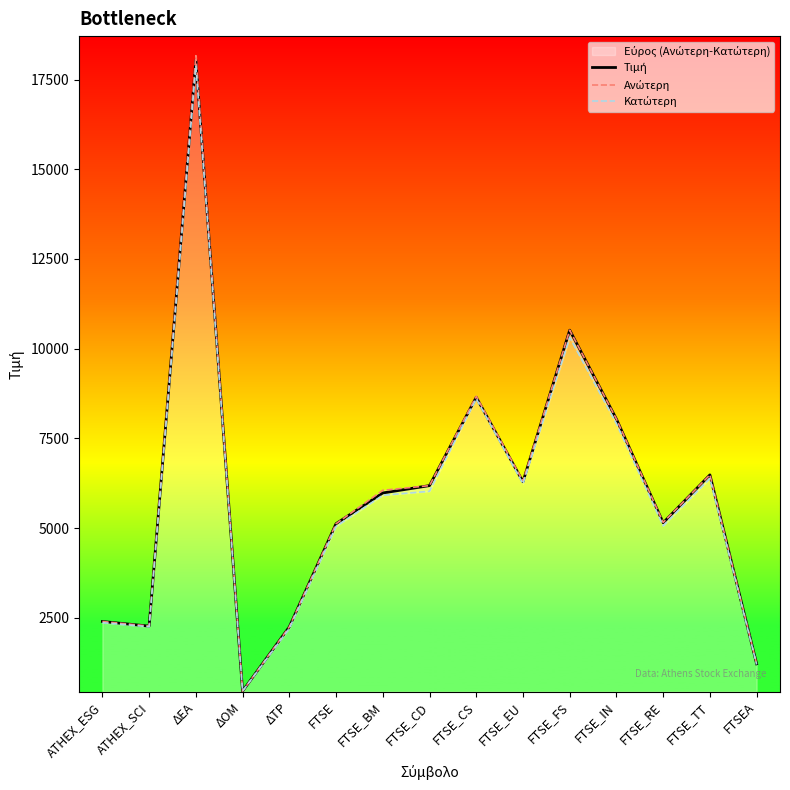

What is the average value of the Ανώτερη series?

5952.1